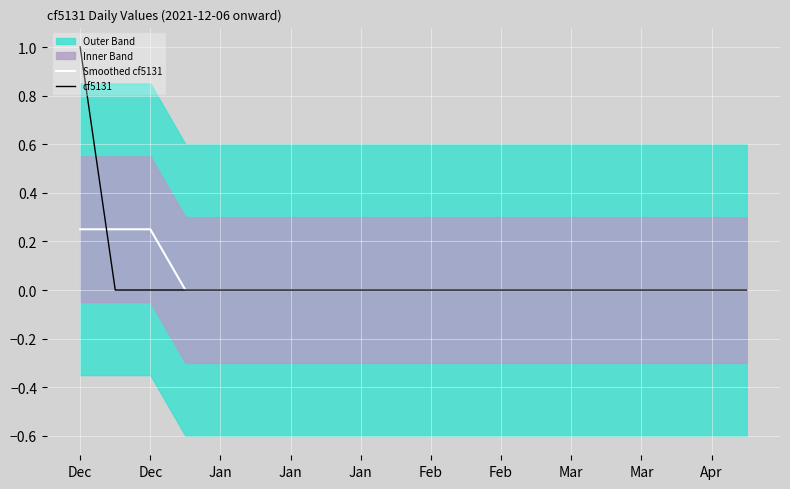

How many positive values does the Smoothed cf5131 series have?

3